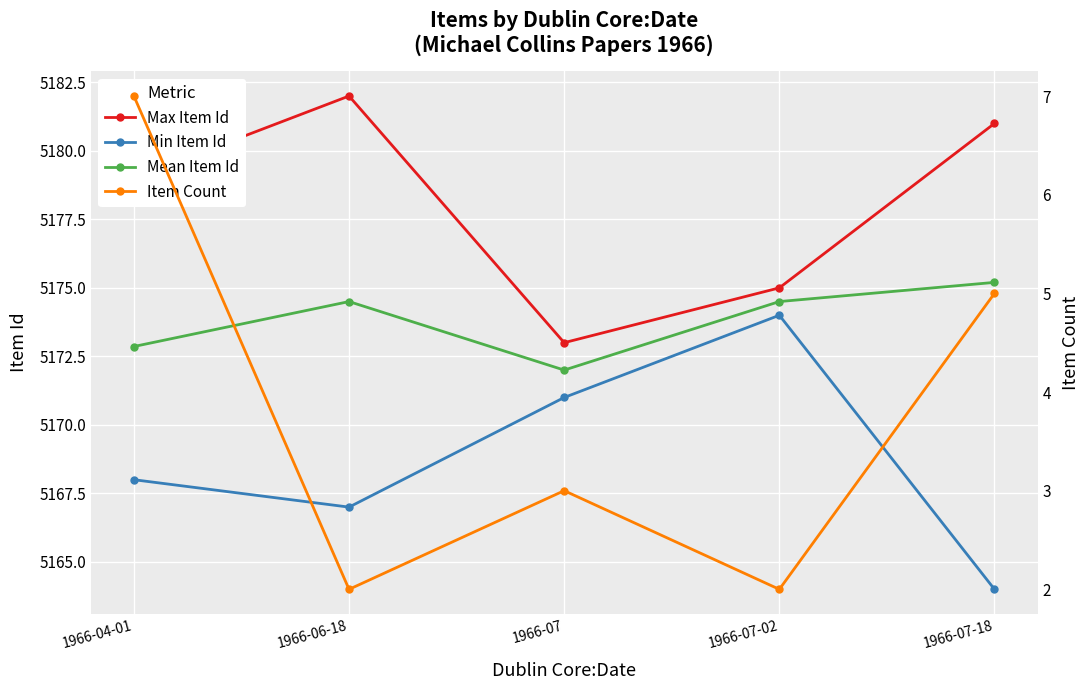

What is the difference between the maximum and minimum values in the Max Item Id series?

9.0